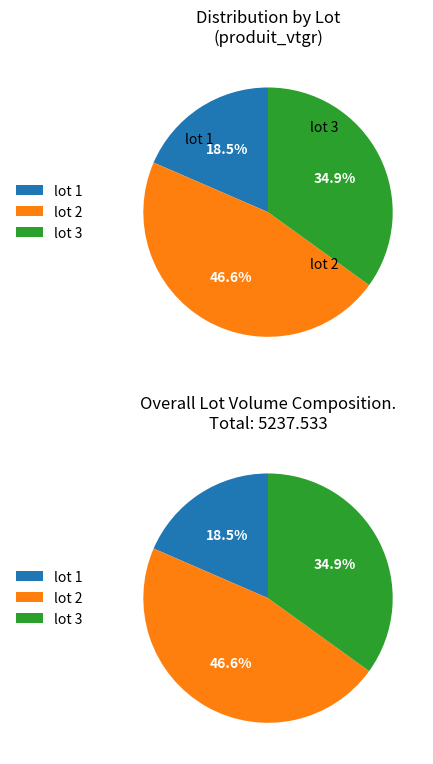

Does lot_3 represent more than half of the total?

No